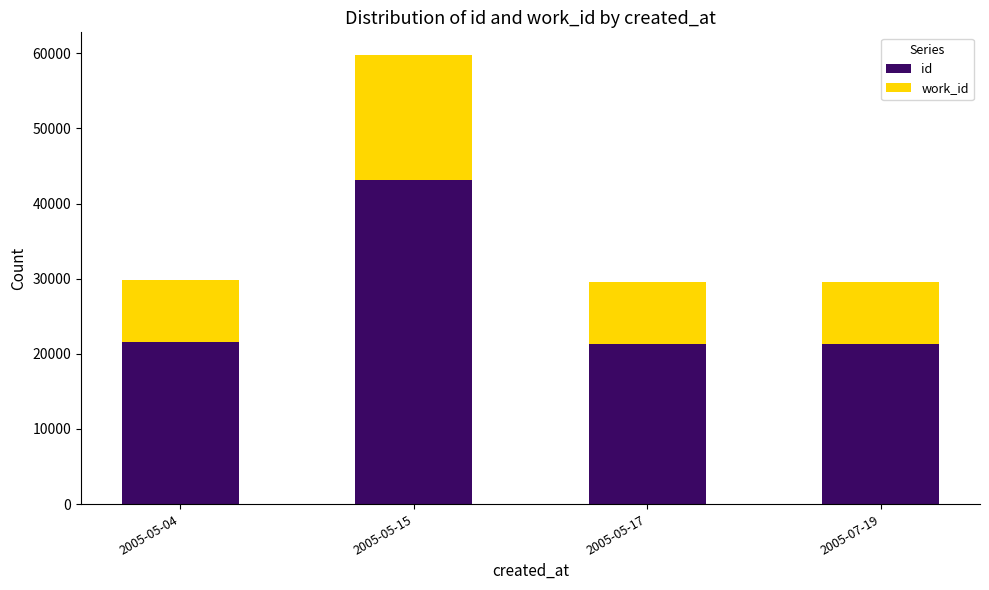

Does the chart contain any negative values?

No